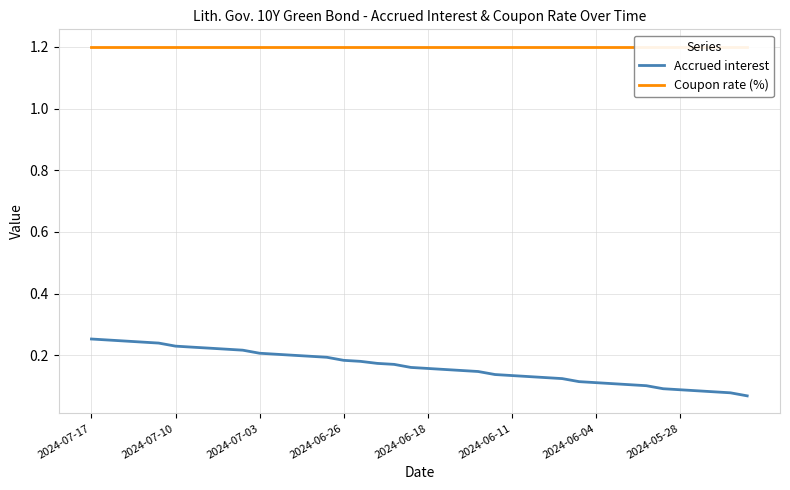

List the series in order of their overall mean, highest first.

Coupon rate (%), Accrued interest